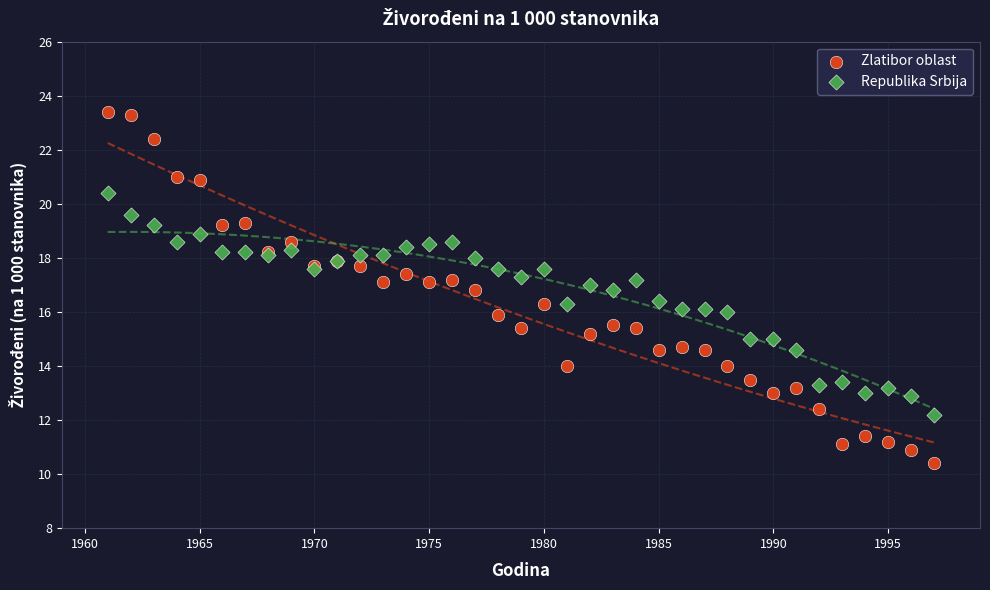

Which series has the widest spread of Y values?

Zlatibor oblast